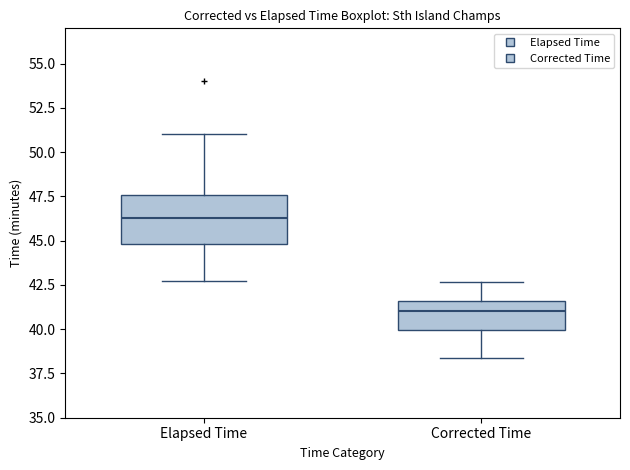

Comparing the boxes themselves (not the whiskers), which one is the tallest?

Elapsed Time